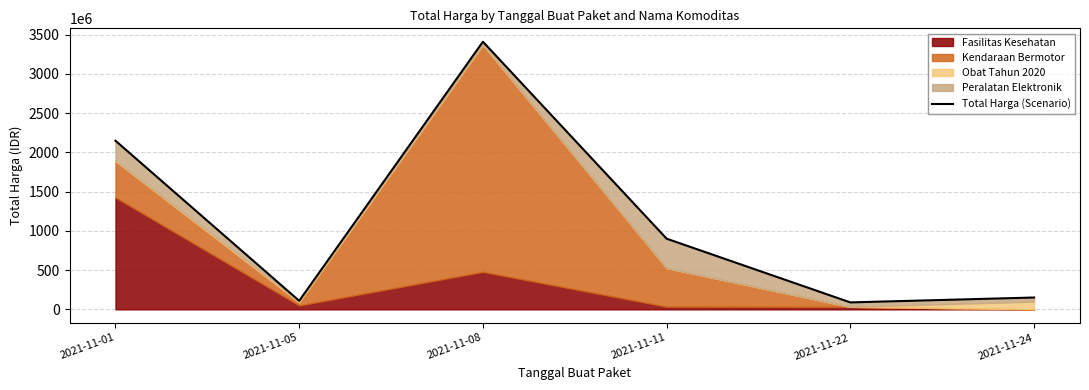

What is the greatest value displayed?

3411415240